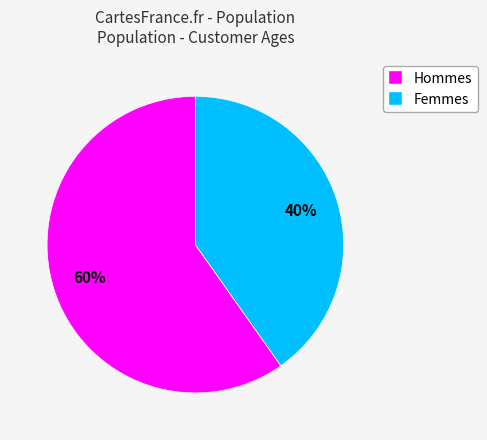

Is the sum of Femmes and Hommes greater than half?

Yes